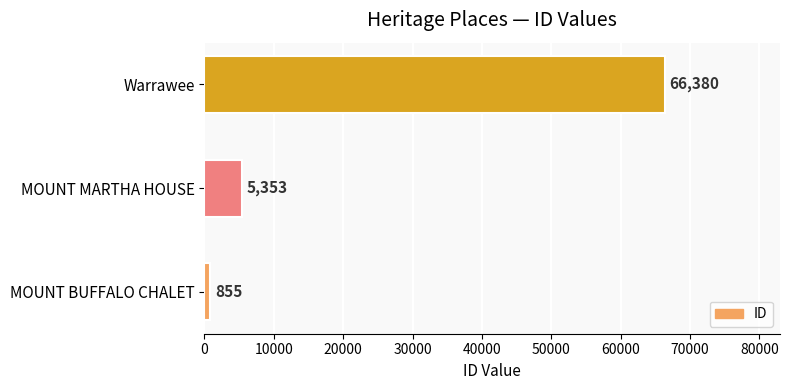

What is the change in value from MOUNT MARTHA HOUSE to Warrawee?

+61027